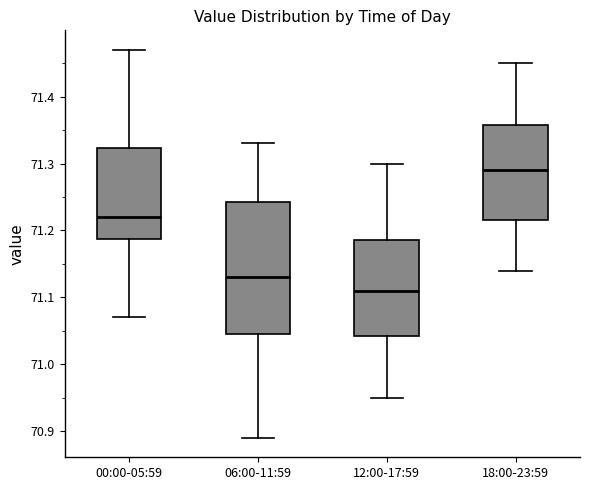

Which box has the lowest median line?

12:00-17:59